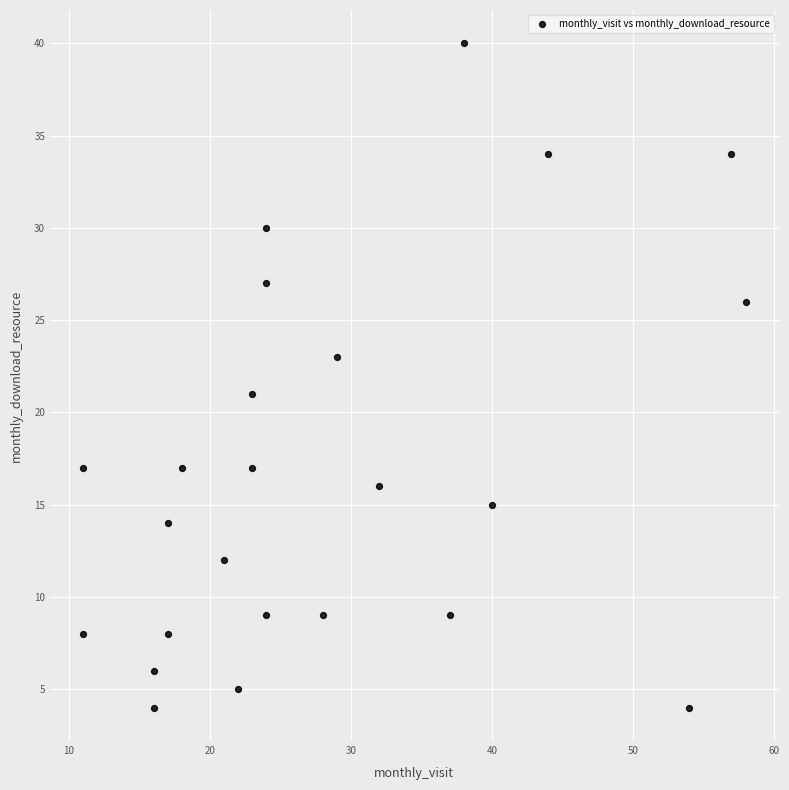

What is the range of Y values (max minus min)?

36